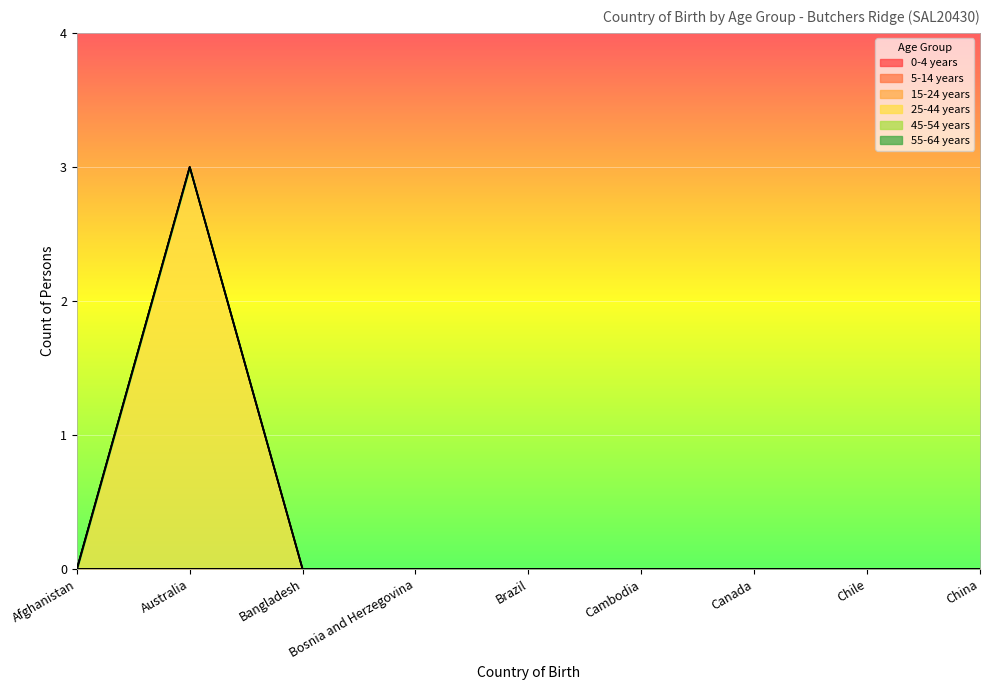

What is the label of the 4th point from the right?

Cambodia